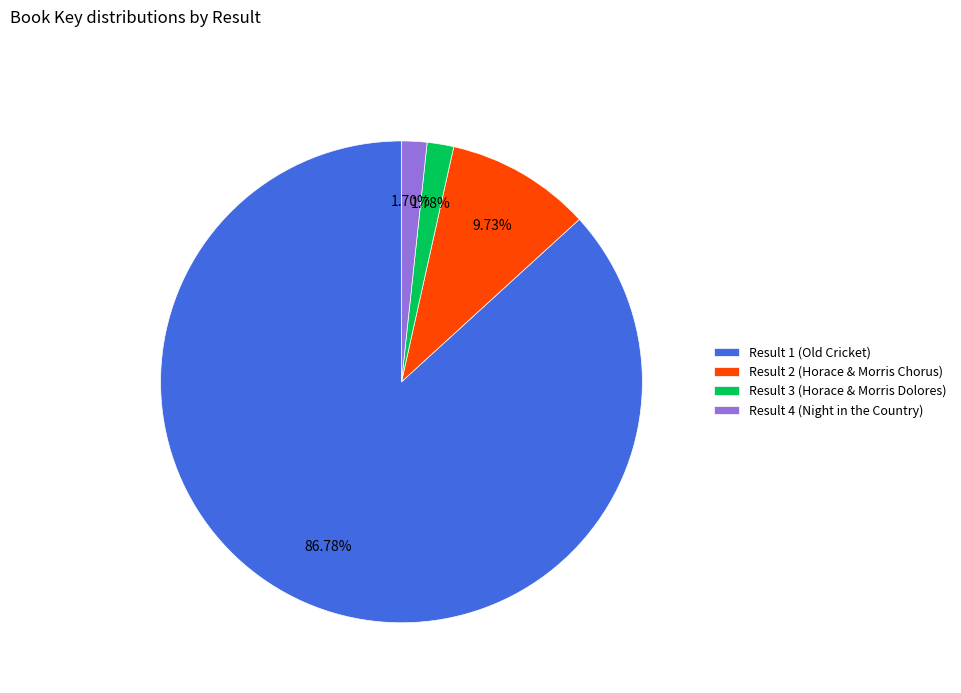

Does any single category account for the majority?

Yes